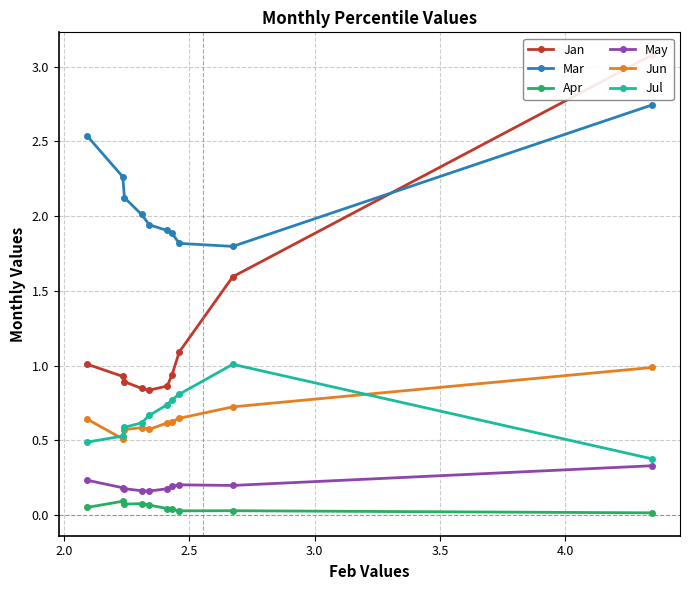

What is the lowest value of the Jul series?

0.4